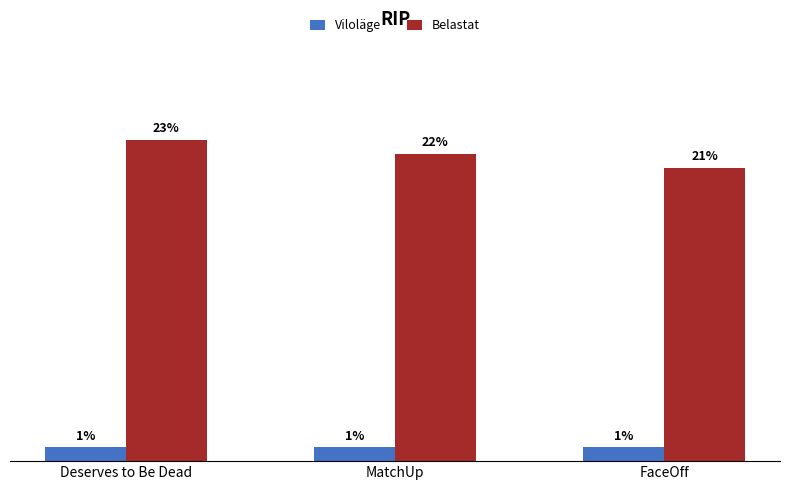

Which series changed the most between MatchUp and FaceOff?

Belastat